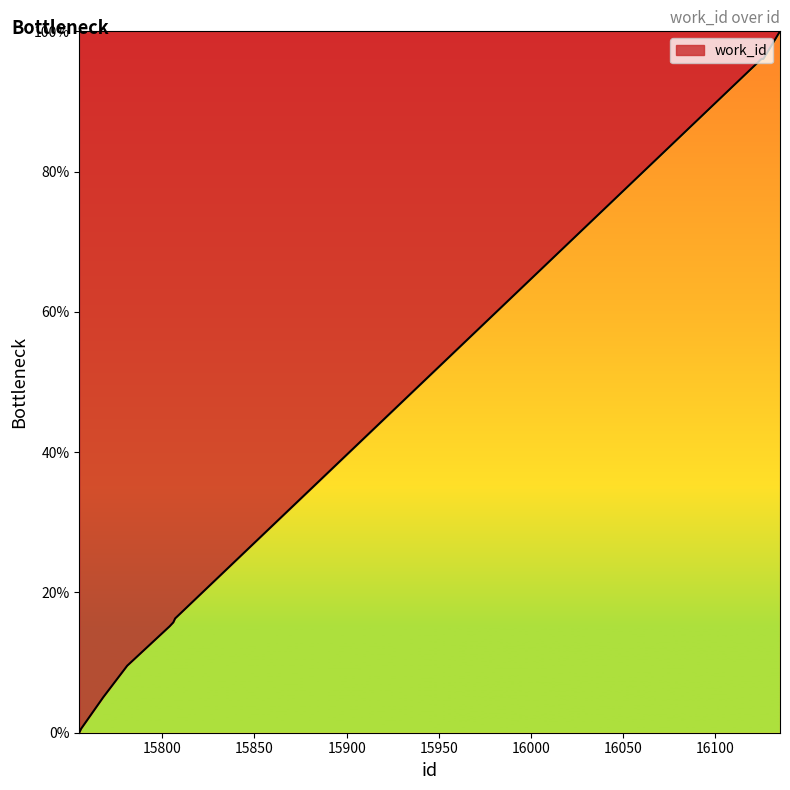

What is the maximum value shown in the chart?

100.0